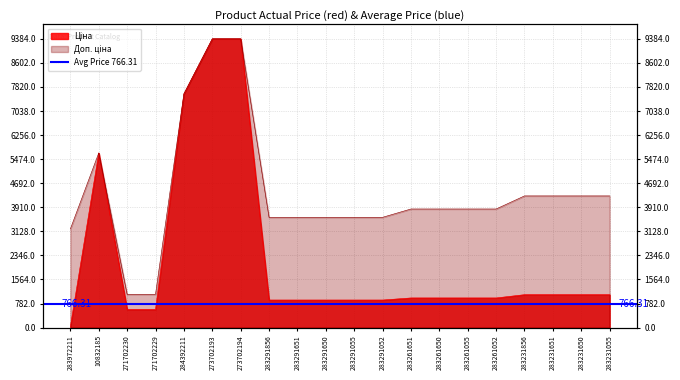

Between 283972211 and 283291055, which is larger?

283291055